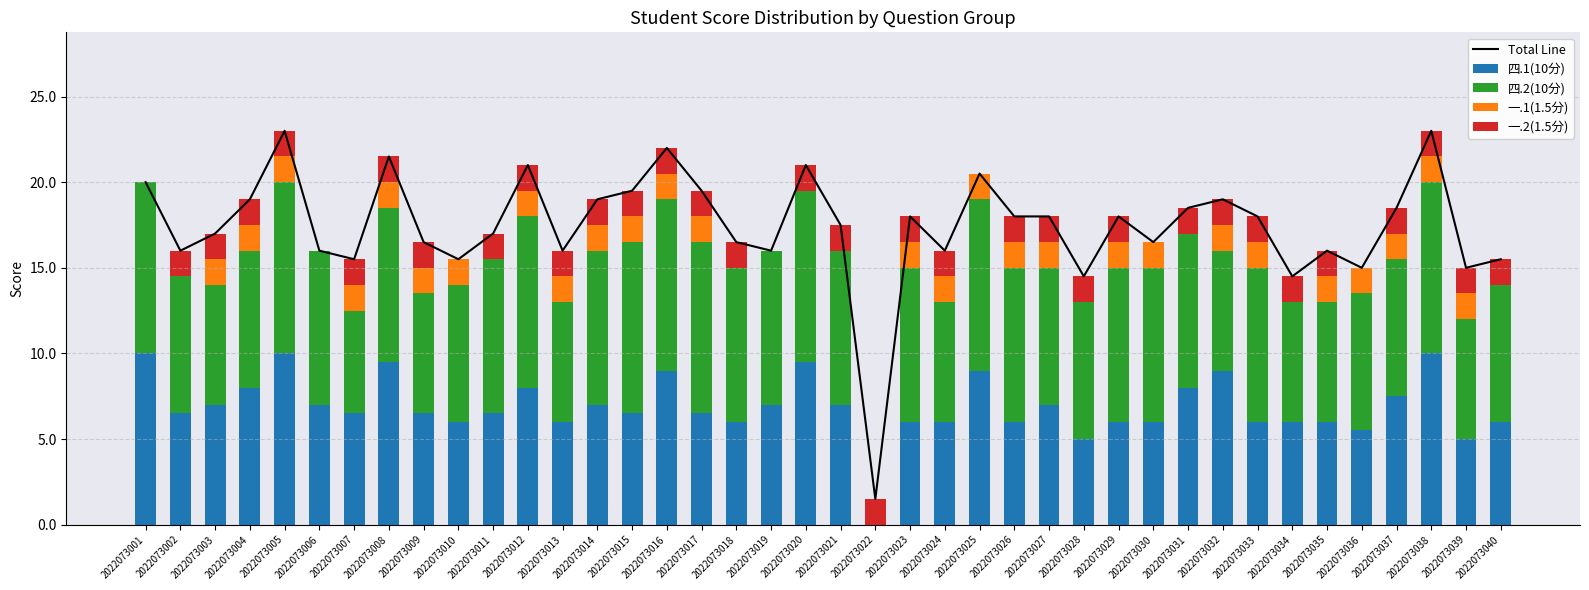

True or false: 四.1(10分) has a value of 6.0 at 2022073013.

True